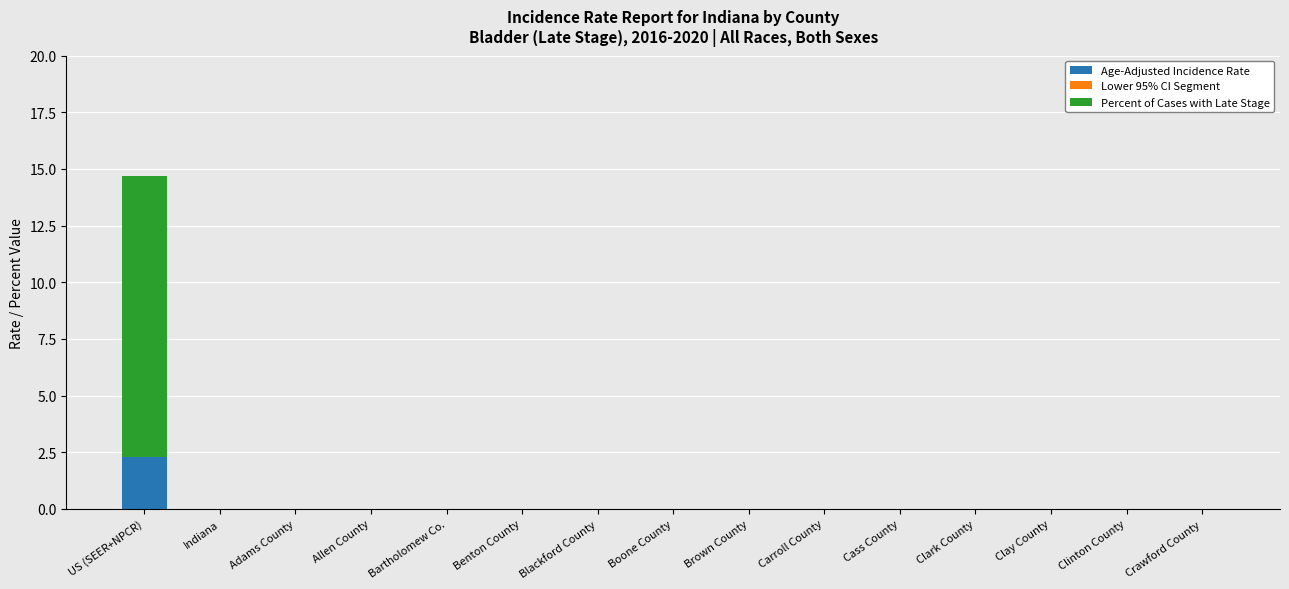

Reading left to right, list the values for the Age-Adjusted Incidence Rate series.

US (SEER+NPCR)=2.3	Indiana=0.0	Adams County=0.0	Allen County=0.0	Bartholomew Co.=0.0	Benton County=0.0	Blackford County=0.0	Boone County=0.0	Brown County=0.0	Carroll County=0.0	Cass County=0.0	Clark County=0.0	Clay County=0.0	Clinton County=0.0	Crawford County=0.0